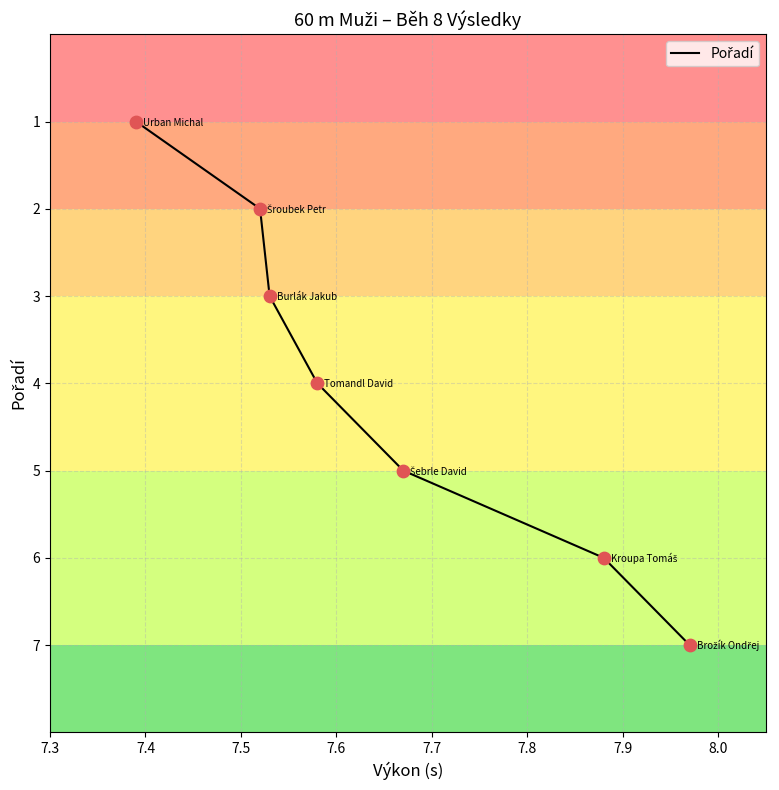

What is the difference between the maximum and minimum values?

6